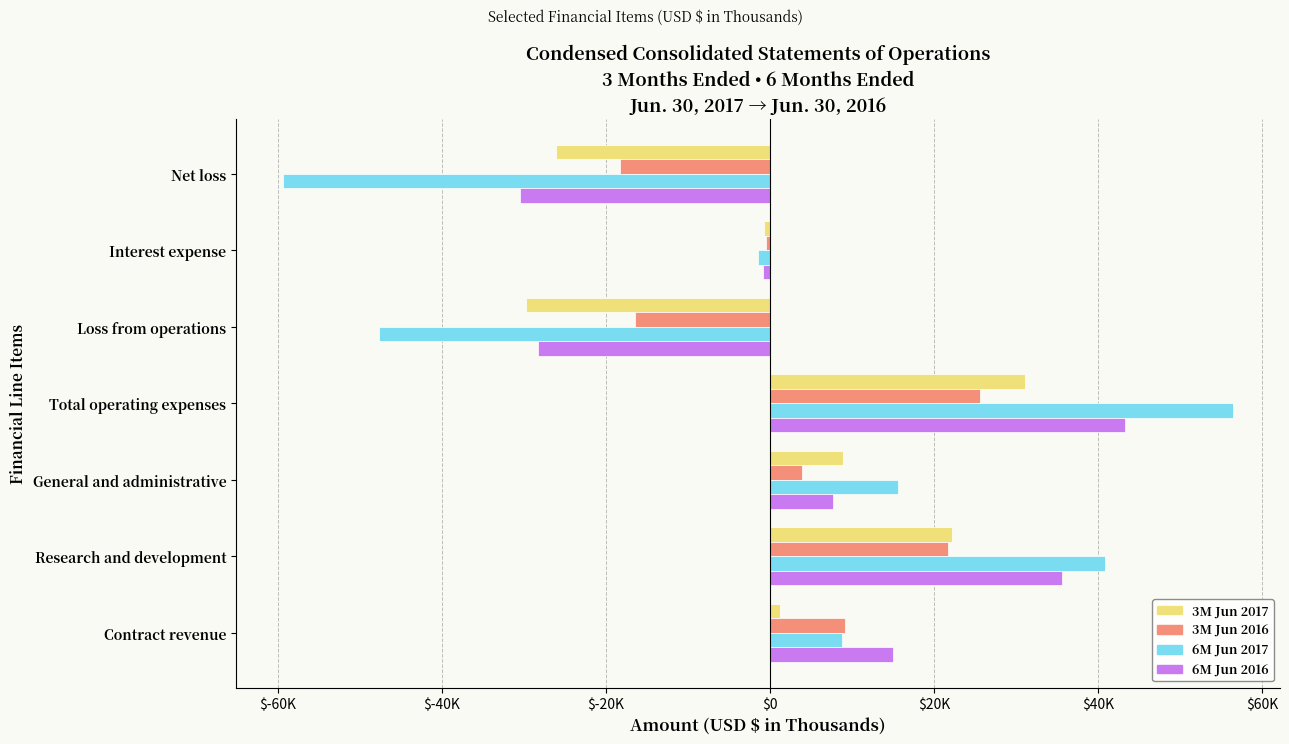

What is the sum of all 3M Jun 2016 values?

25232